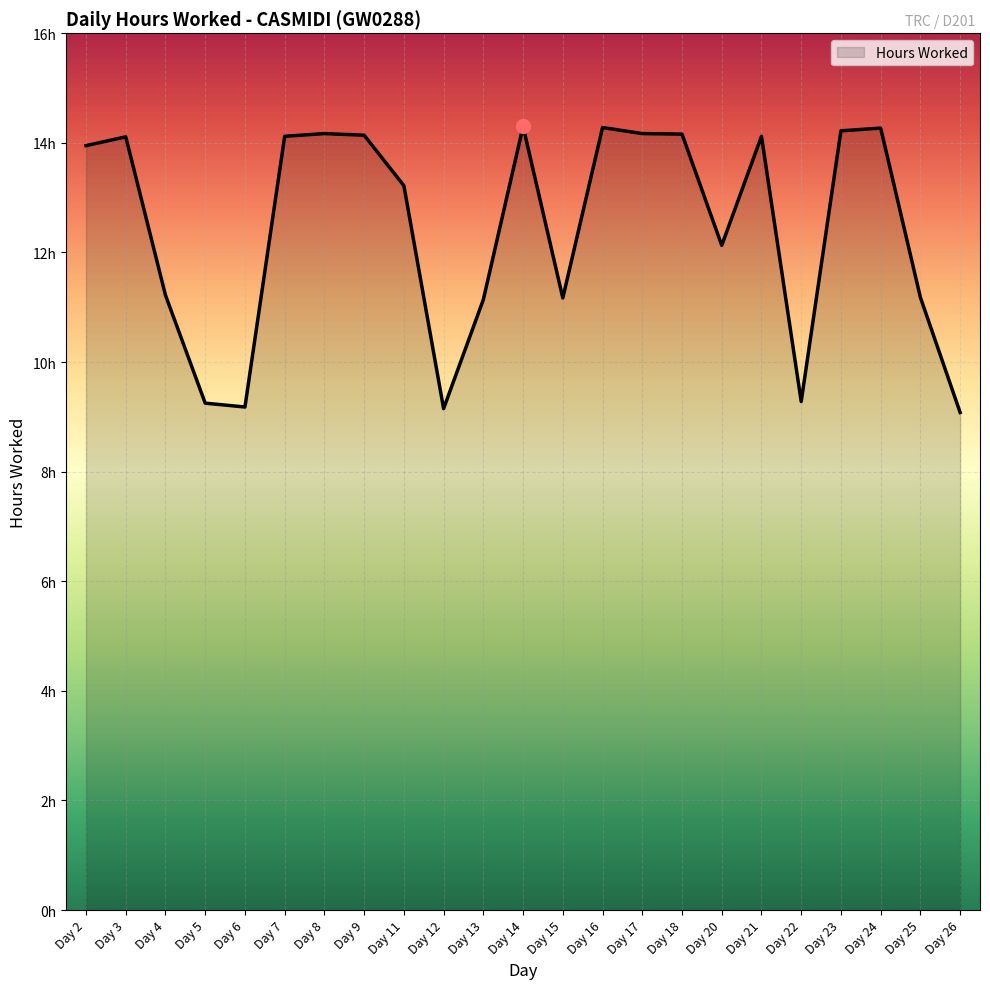

Between Day 6 and Day 18, which is larger?

Day 18